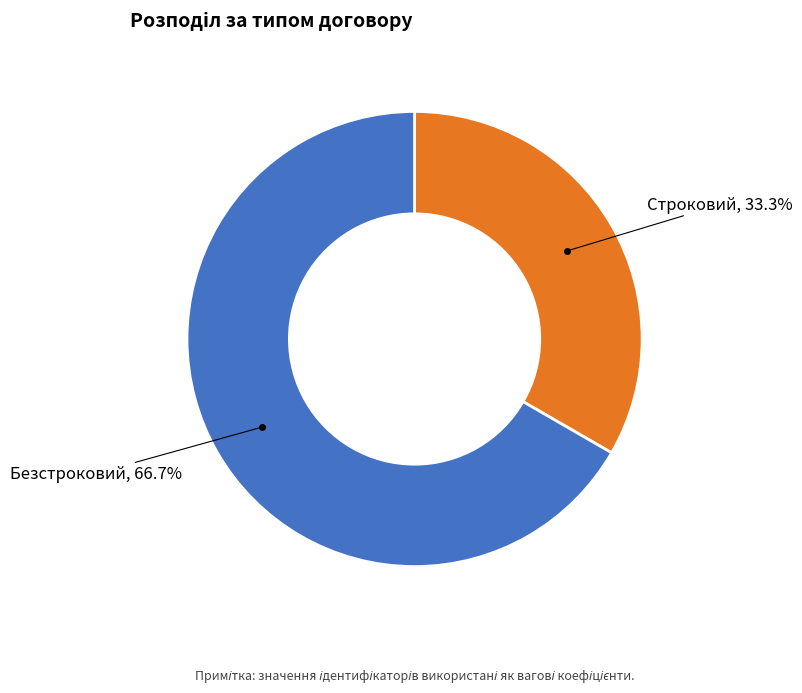

Do Строковий and Безстроковий together represent more than half of the pie?

Yes